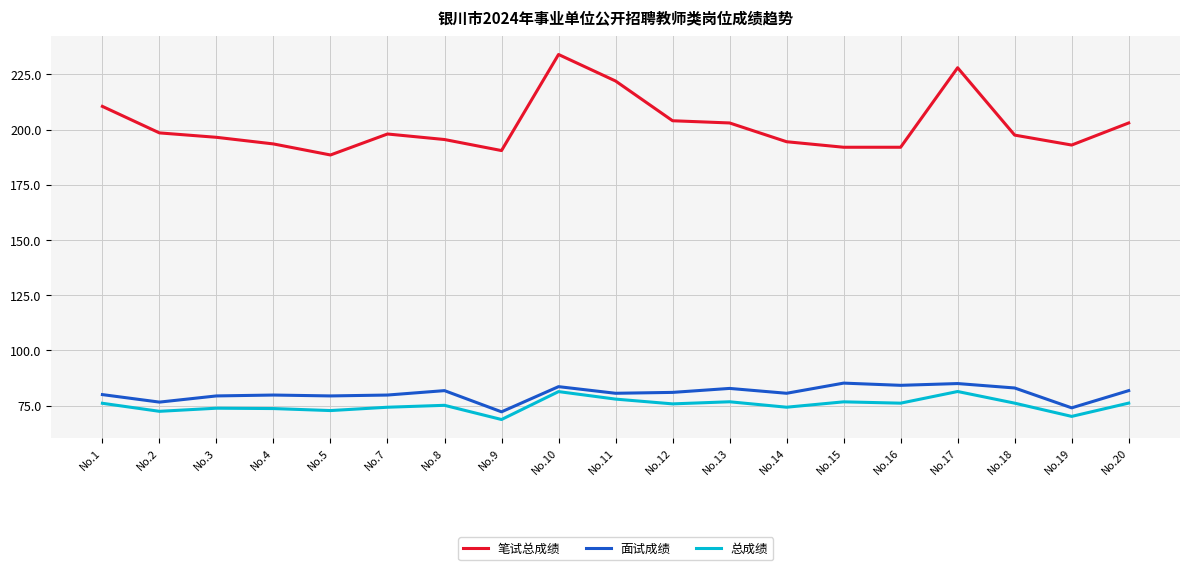

Is it true that 面试成绩 equals 114.1 at No.5?

False